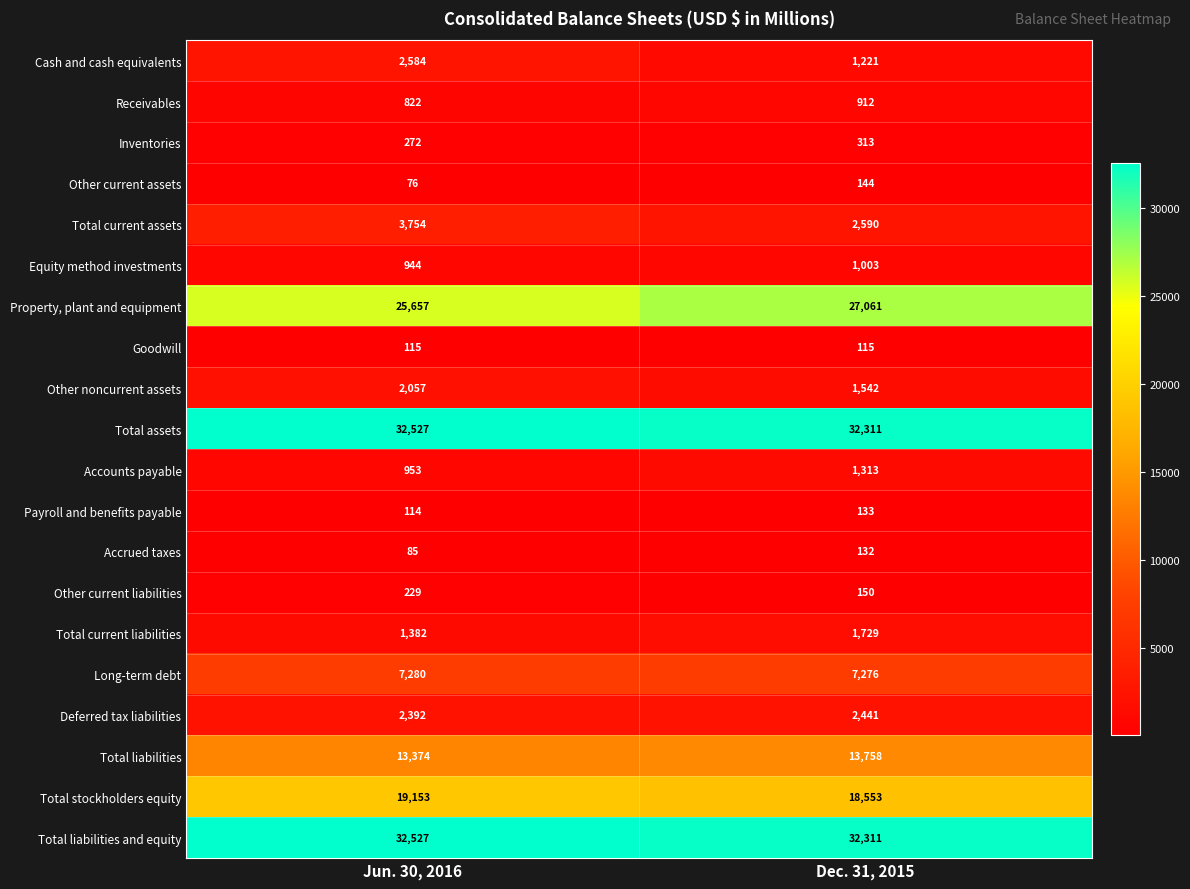

What is the difference between the highest and lowest values at Jun. 30, 2016?

32451